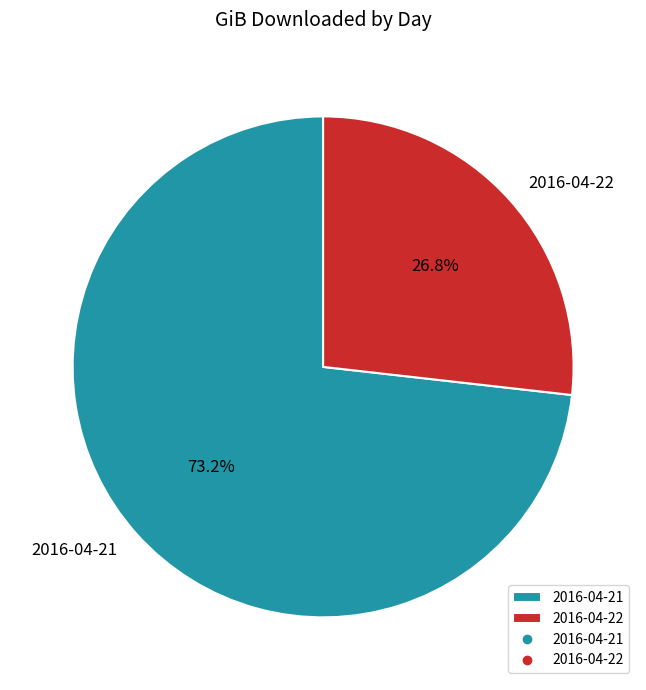

Which category has the smallest portion of the pie?

2016-04-22